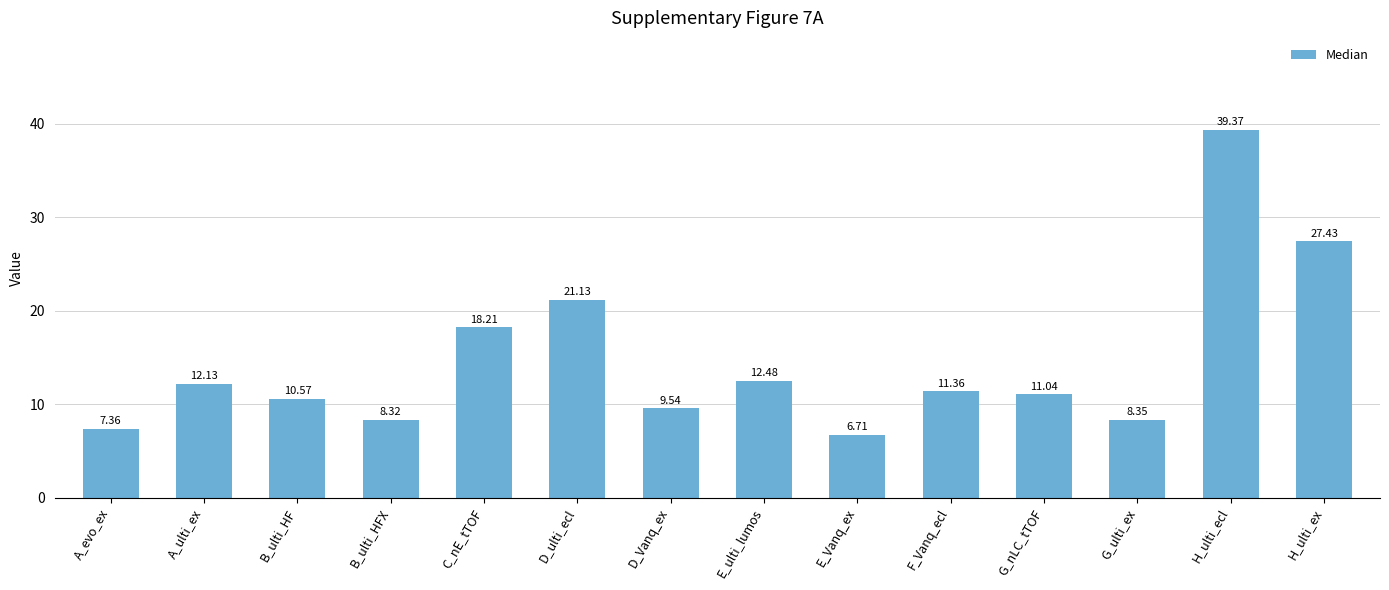

Which label corresponds to the smallest value in the chart?

E_Vanq_ex